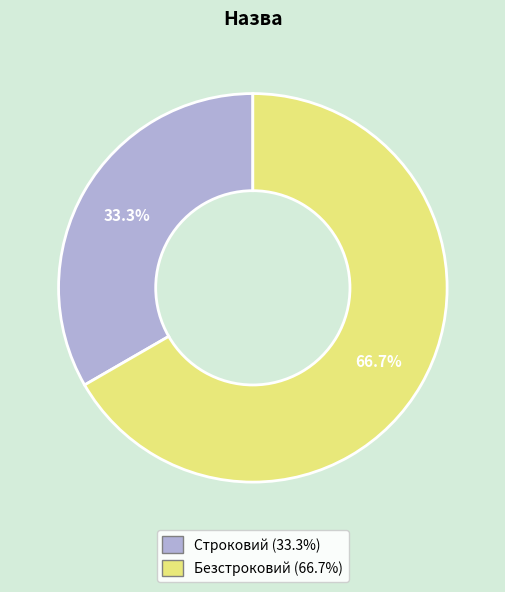

To the nearest percent, what is the average slice percentage?

50%